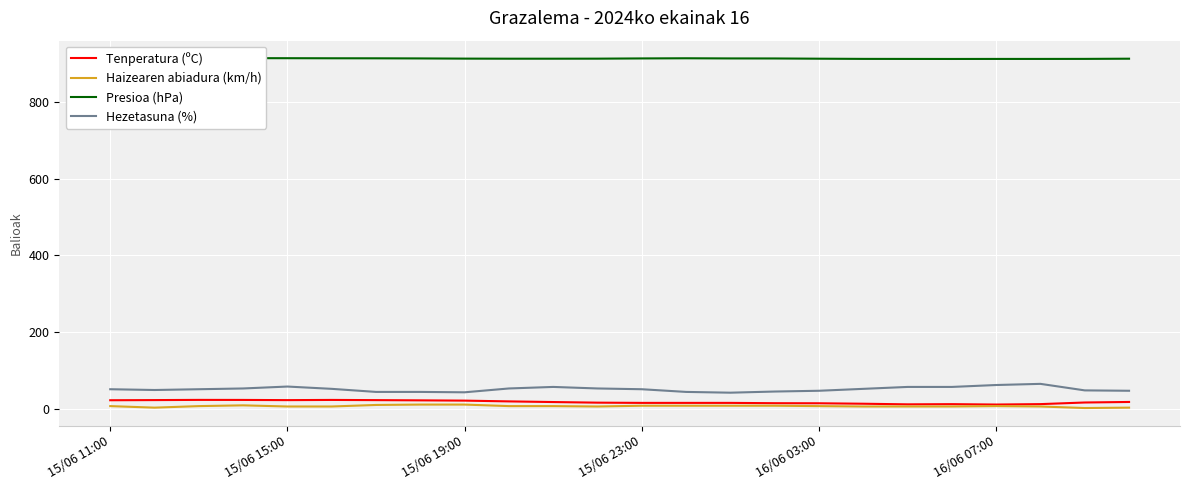

Does the chart display data point markers on the line(s)?

No